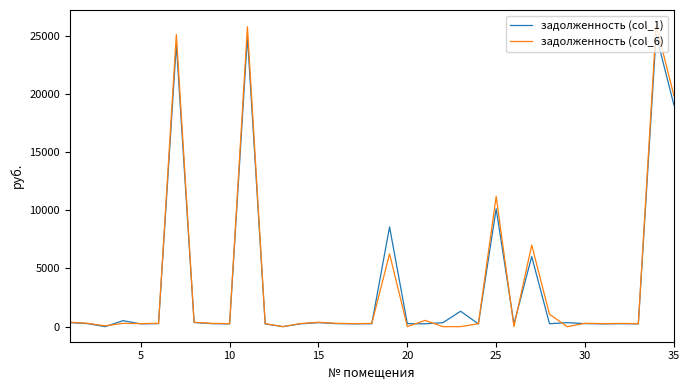

Which series has the largest range (max minus min)?

задолженность (col_6)